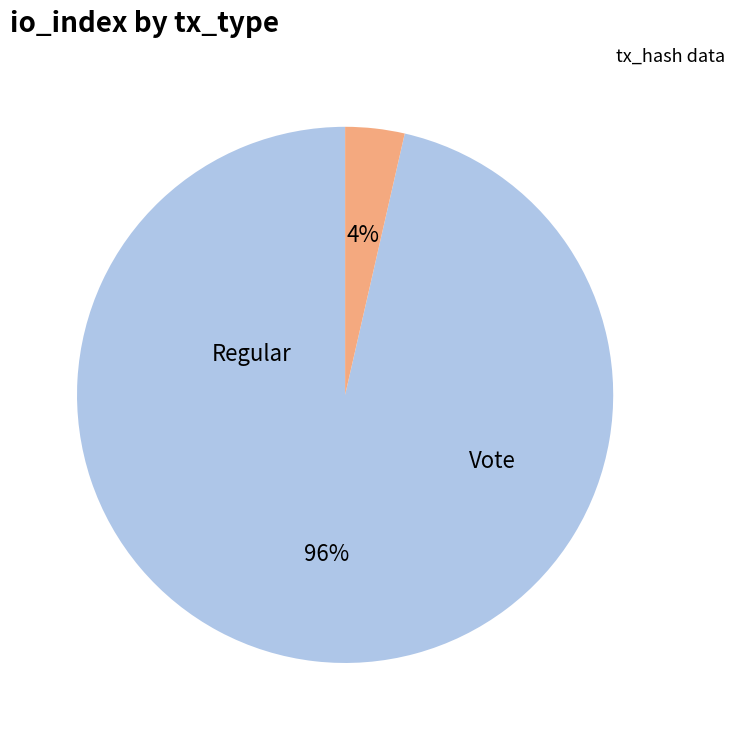

To the nearest percent, what is the average slice percentage?

50%